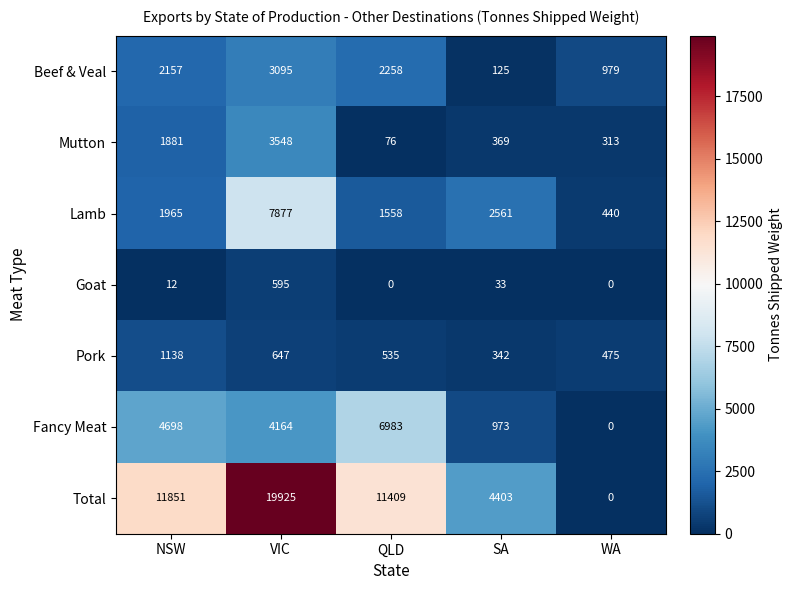

The Fancy Meat series shows 973 at SA. True or false?

True